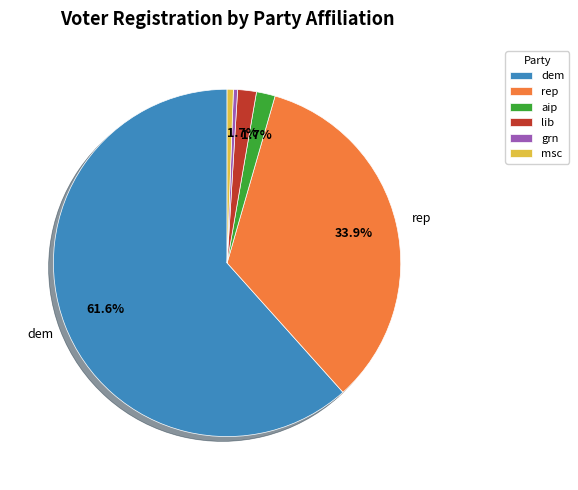

To the nearest percent, what is the difference between the largest and smallest slice percentages?

61%